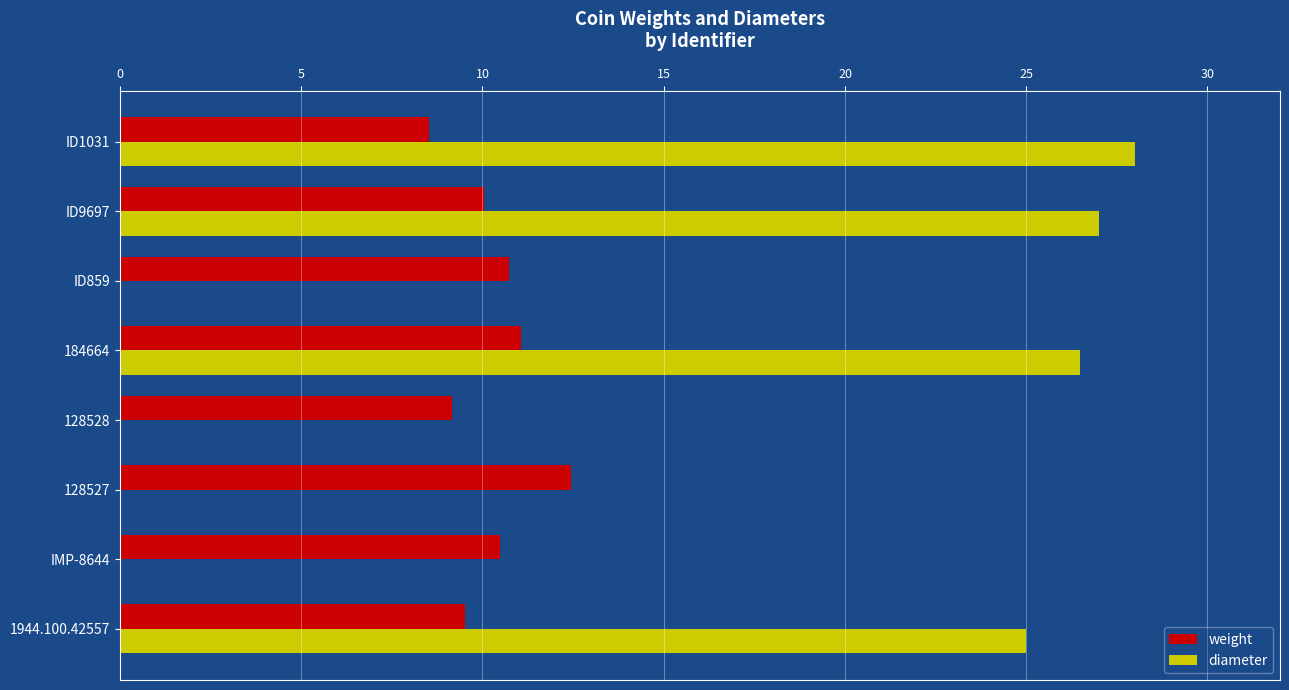

Is it true that diameter equals 26.5 at 184664?

True